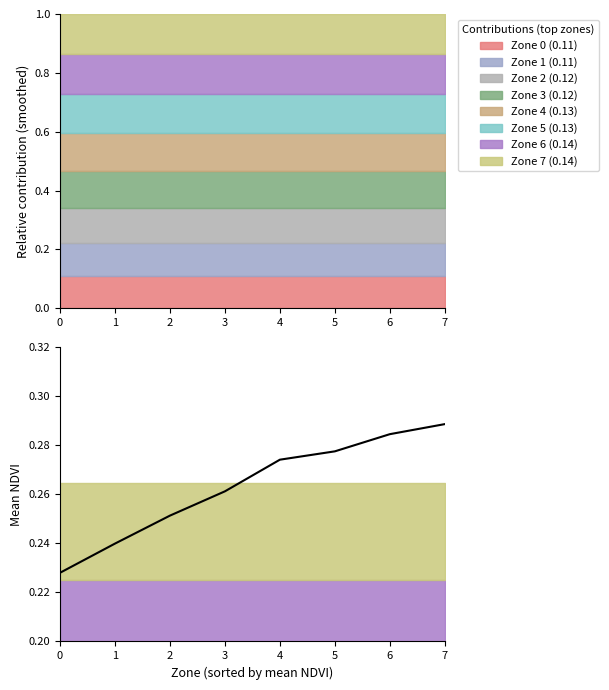

List the labels in order of value, largest first.

7, 6, 5, 4, 3, 2, 1, 0